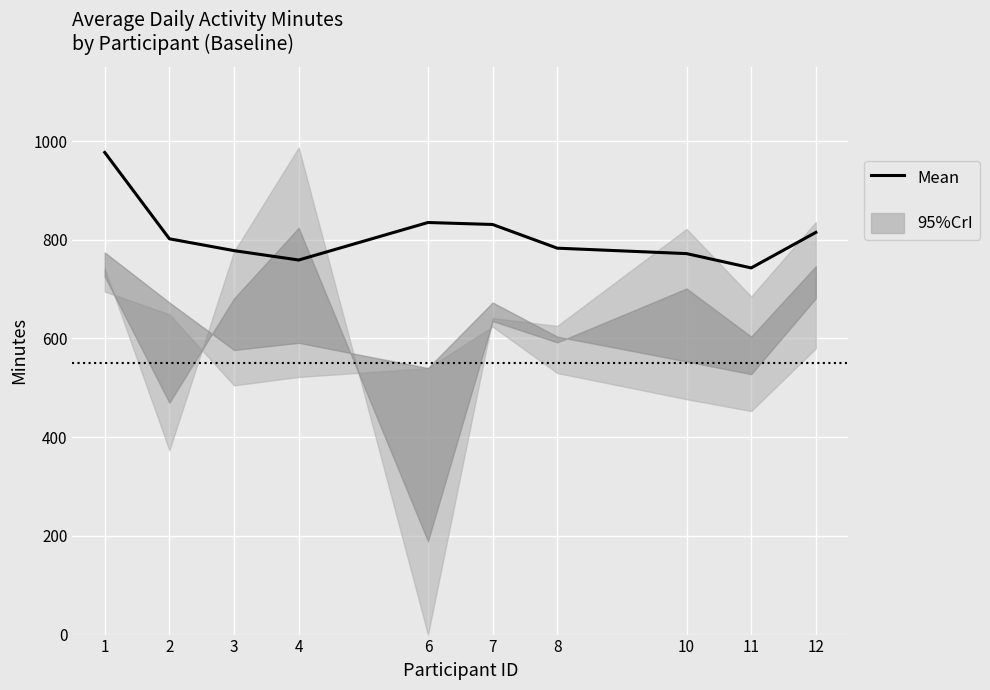

What is the minimum value shown in the chart?

743